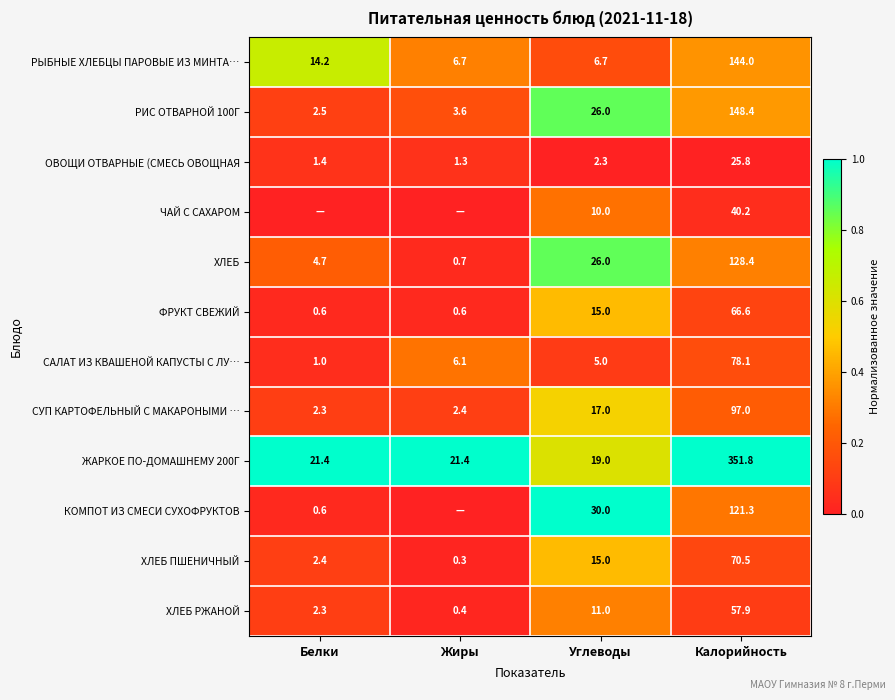

Count the number of categories in the chart.

4